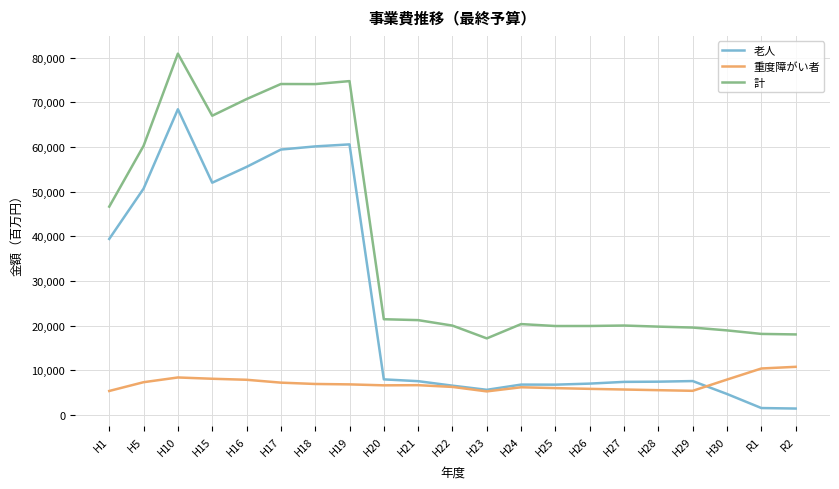

At which label does 計 first exceed 20342?

H1